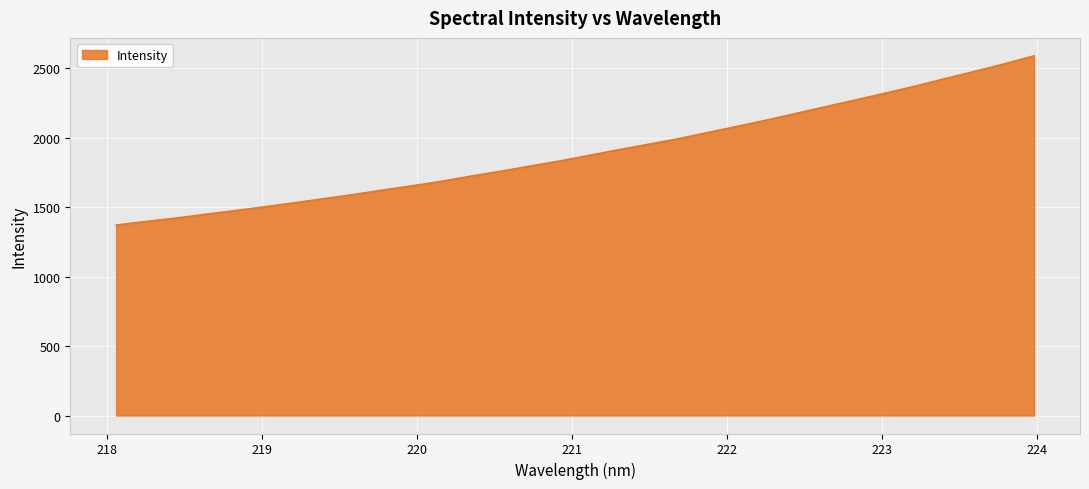

Count the number of data series in this chart.

1